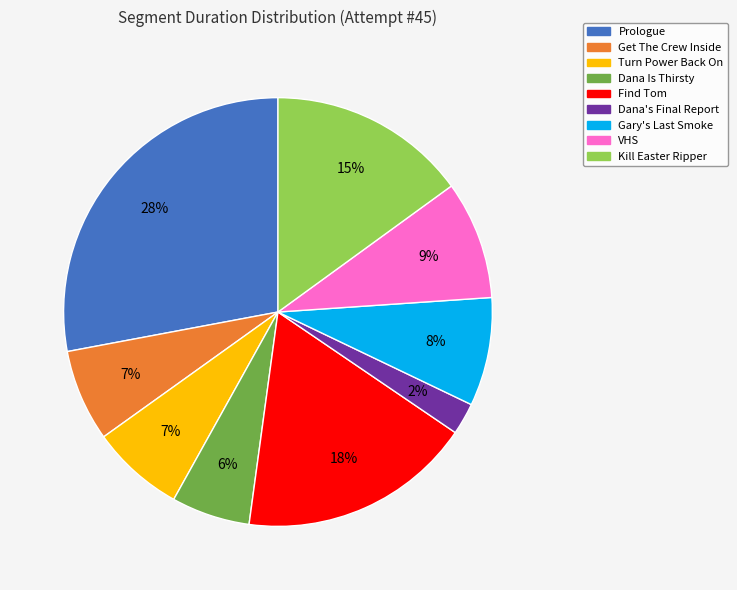

Which category has the smallest portion of the pie?

Dana's Final Report